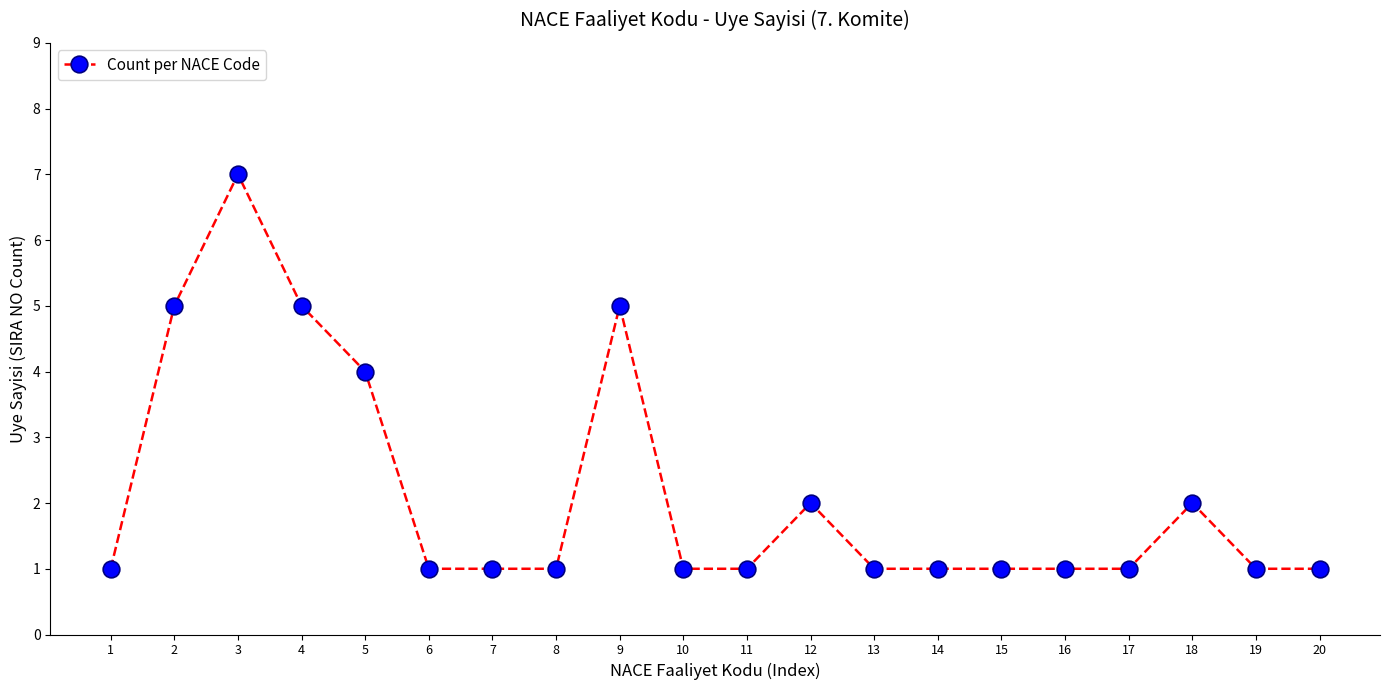

The value at 5 is 4. True or false?

True